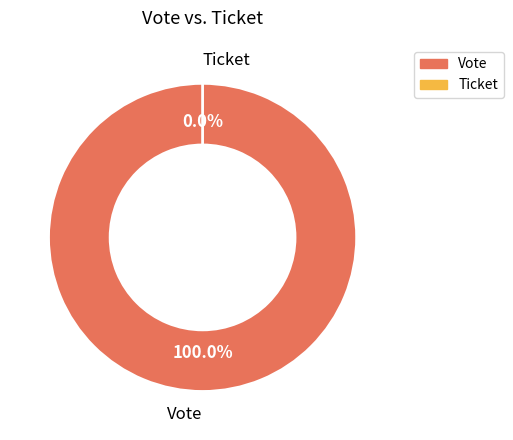

How many segments does this pie chart have?

2